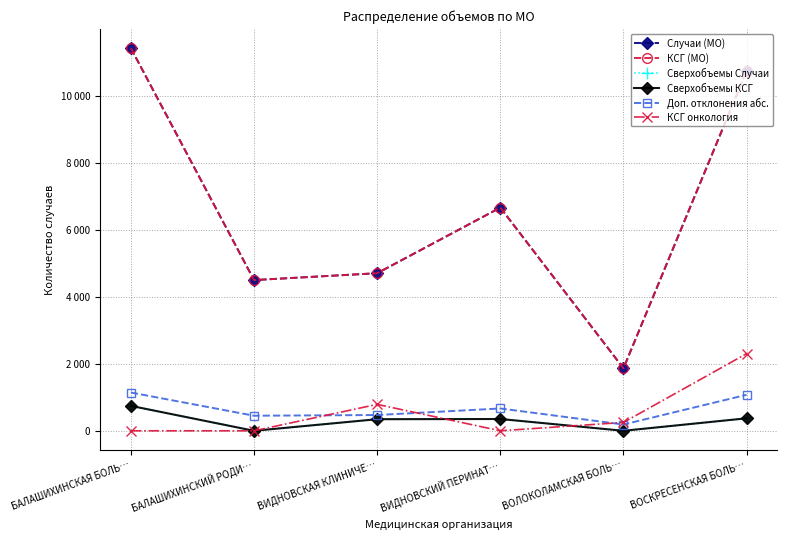

True or false: Сверхобъемы Случаи has a value of 503 at ВИДНОВСКАЯ КЛИНИЧЕ….

False